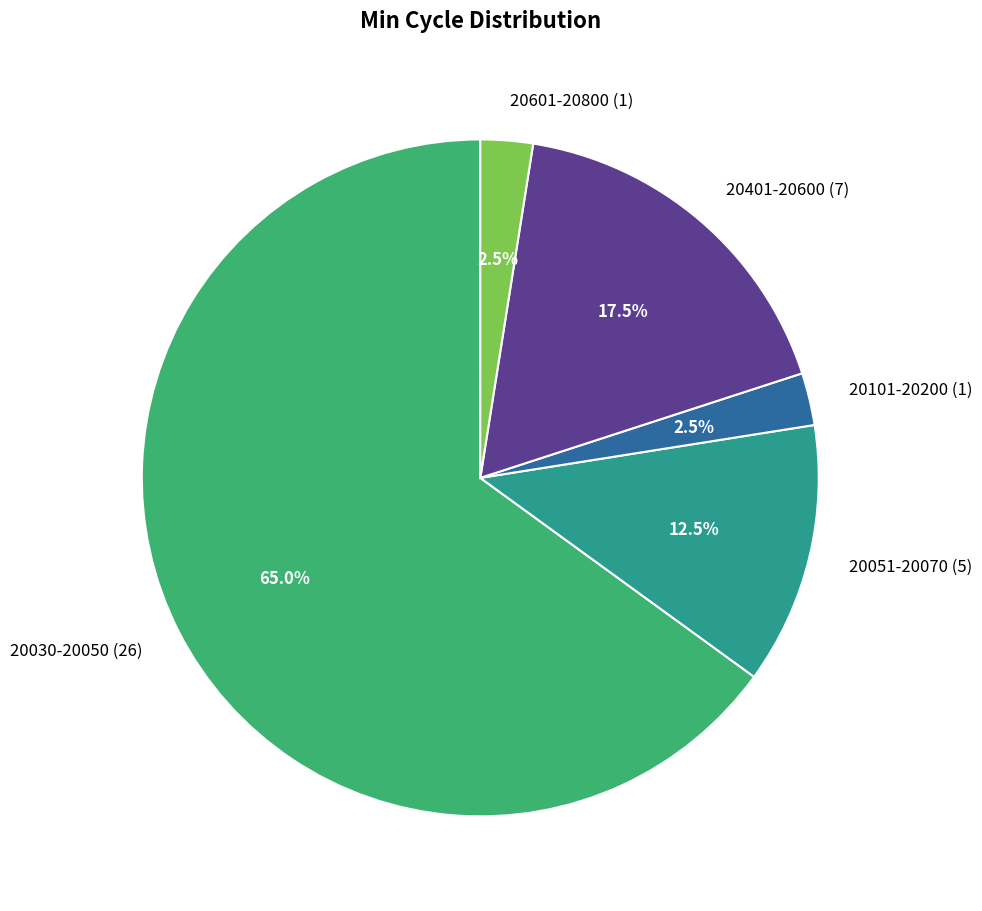

What percentage do 20101-20200 (1) and 20401-20600 (7) together represent?

20.0%